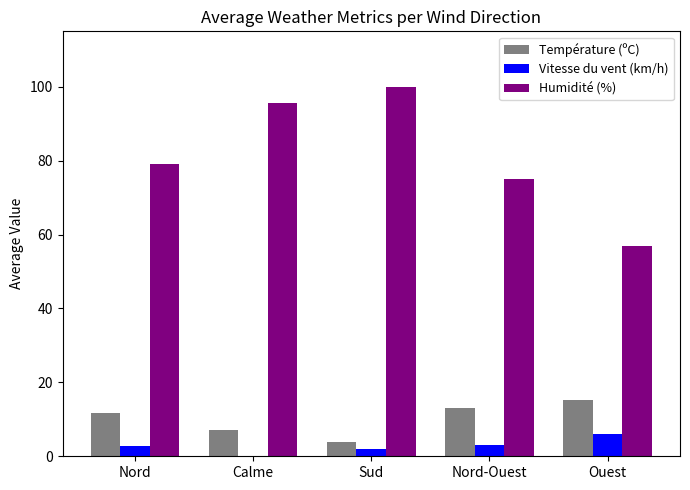

Which series has the largest total across all categories?

Humidité (%)